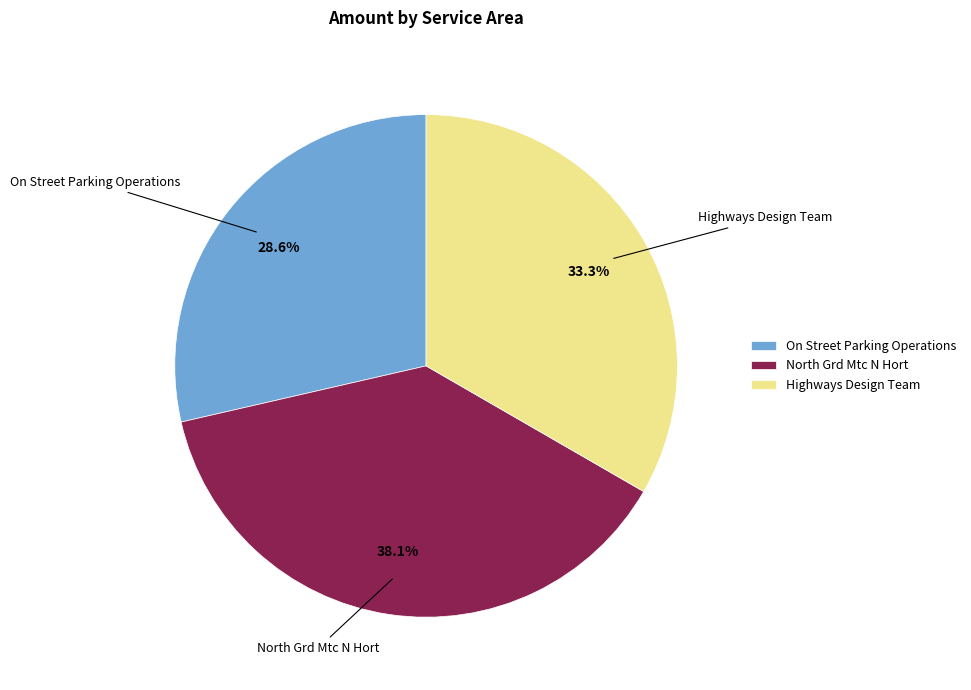

Combined, do Highways Design Team and North Grd Mtc N Hort account for over 50%?

Yes